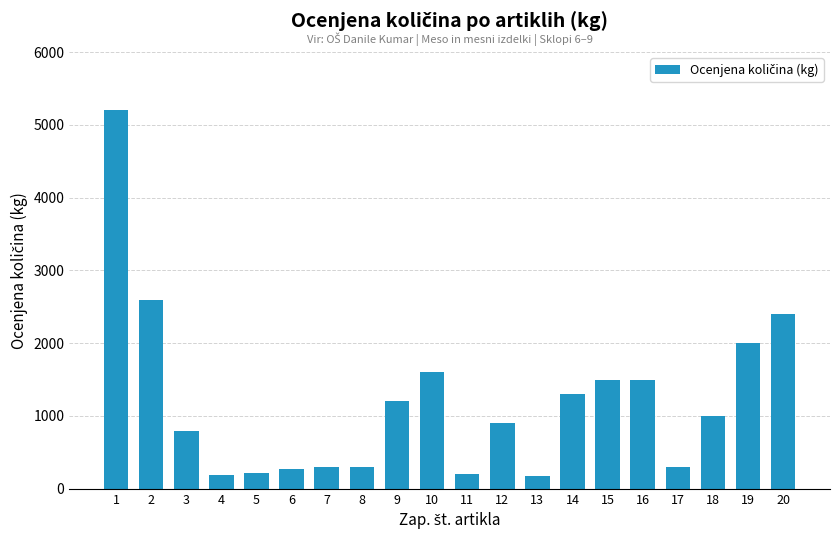

The value at 12 is 910. True or false?

True